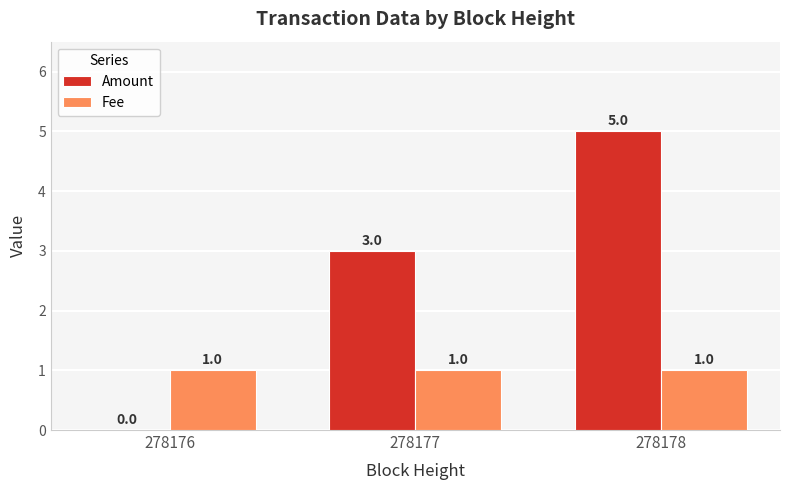

The Amount series shows 3 at 278177. True or false?

True